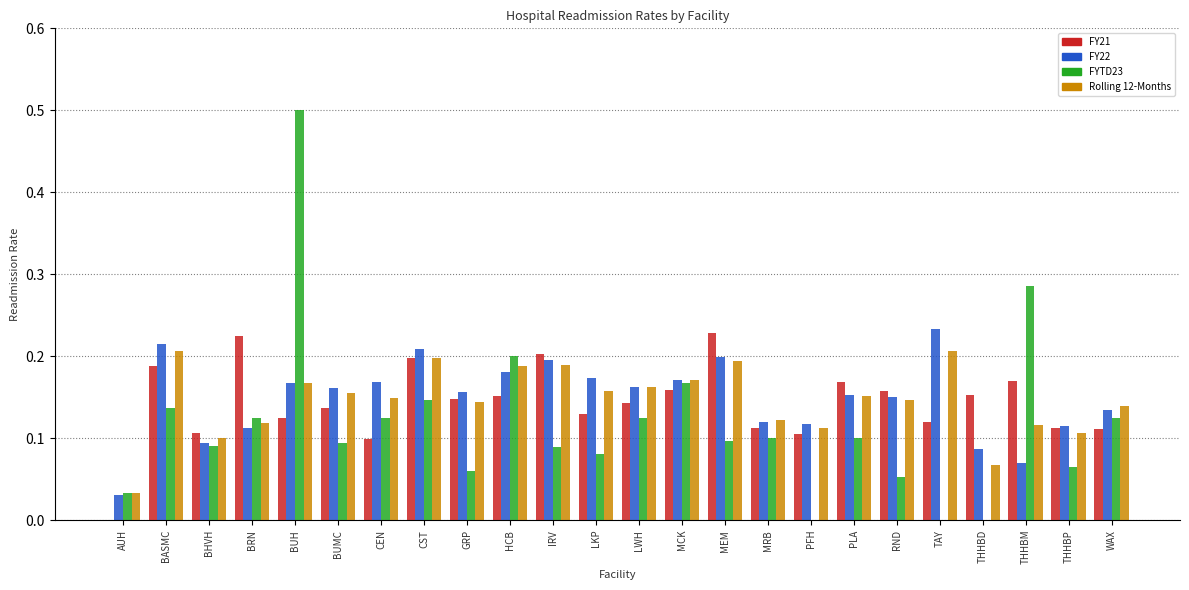

What is the greatest value displayed?

0.5